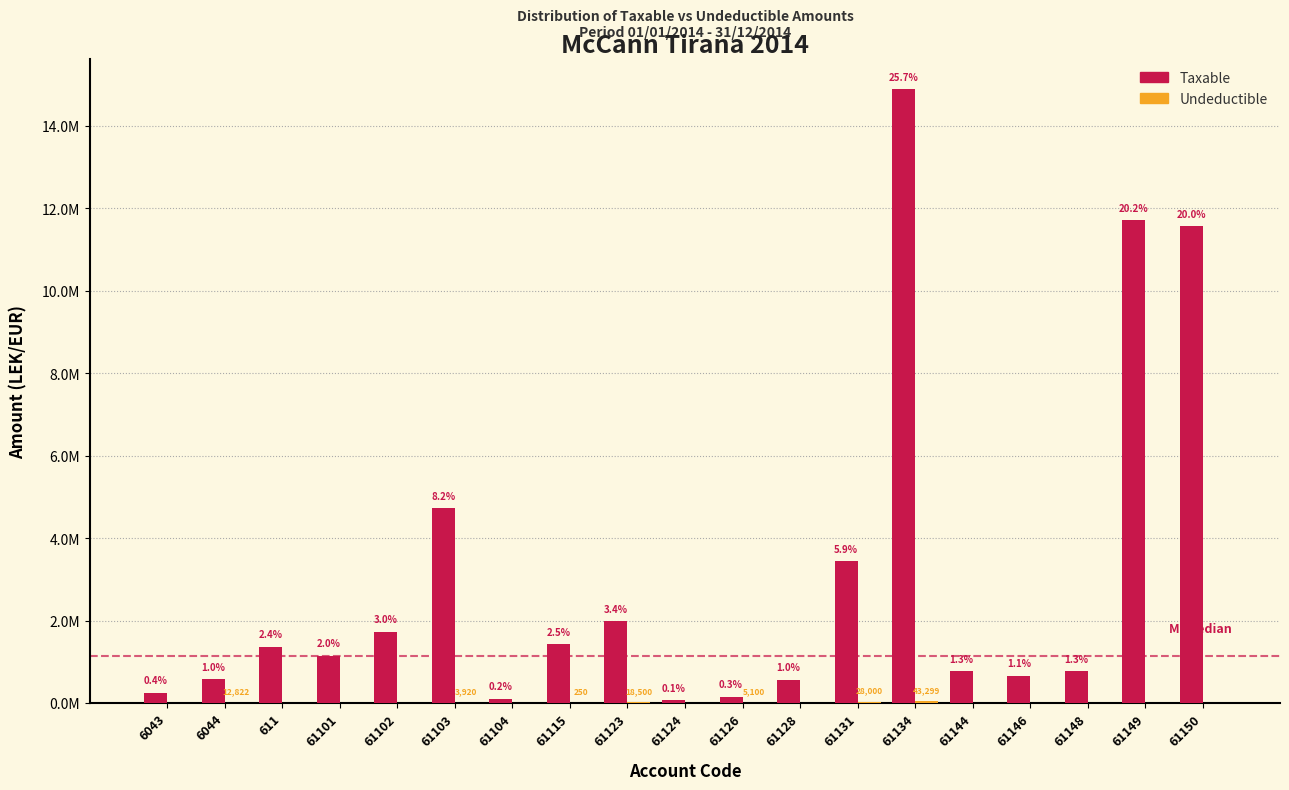

Are the bars horizontal?

No